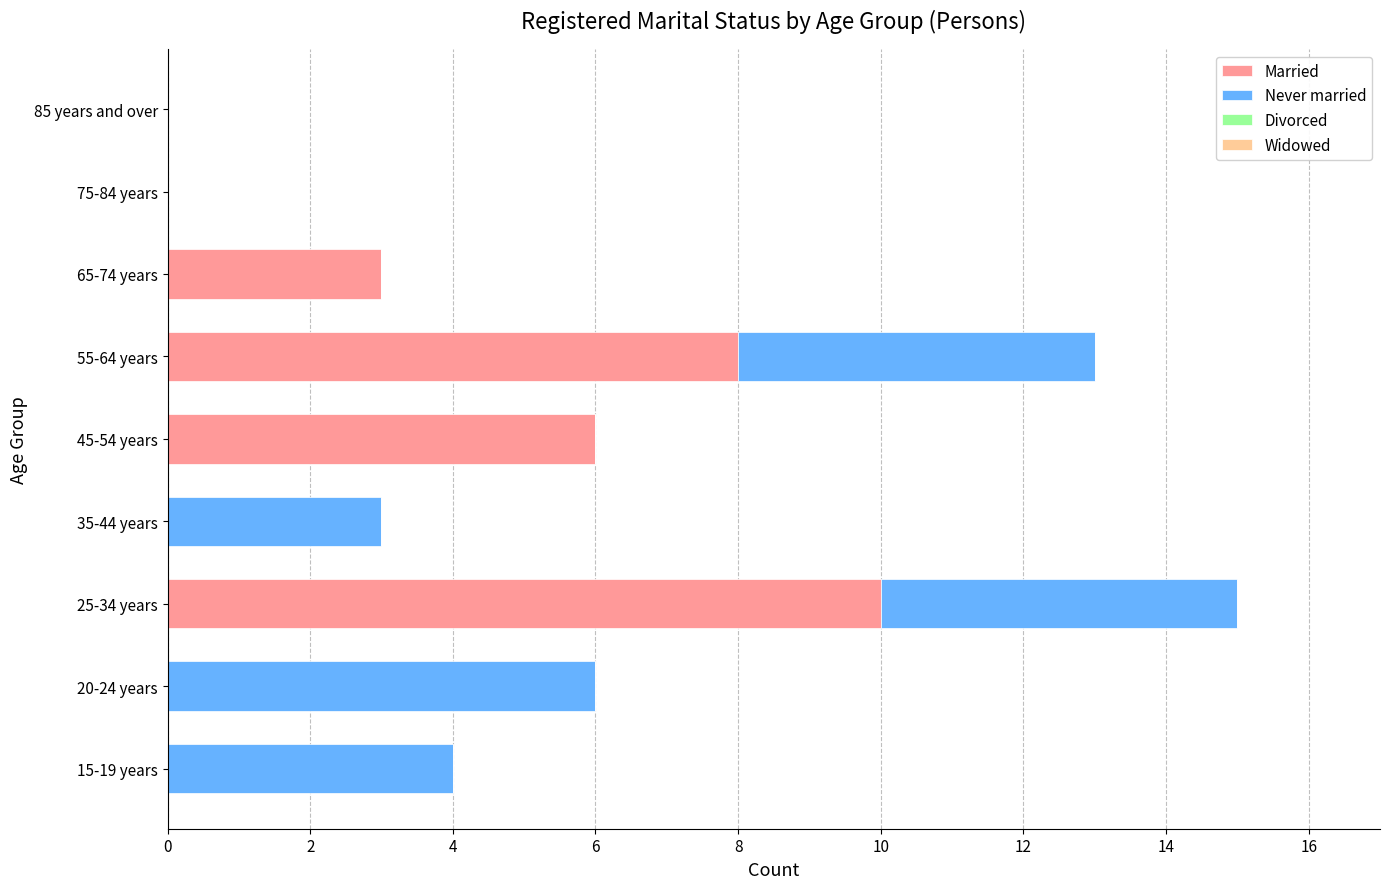

Is it true that Married equals 0 at 20-24 years?

True